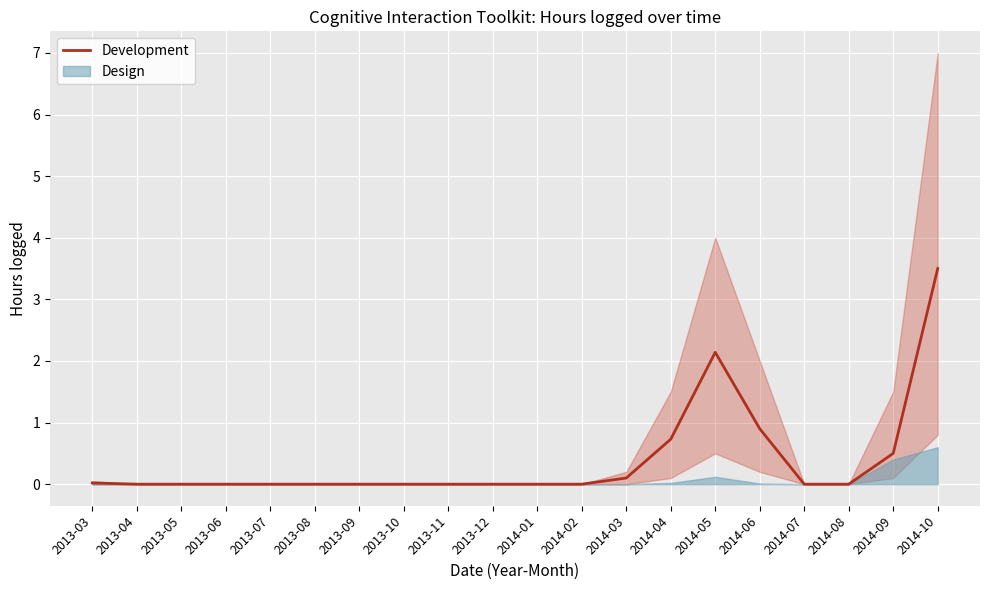

At which category does the chart reach its peak across all series?

2014-10